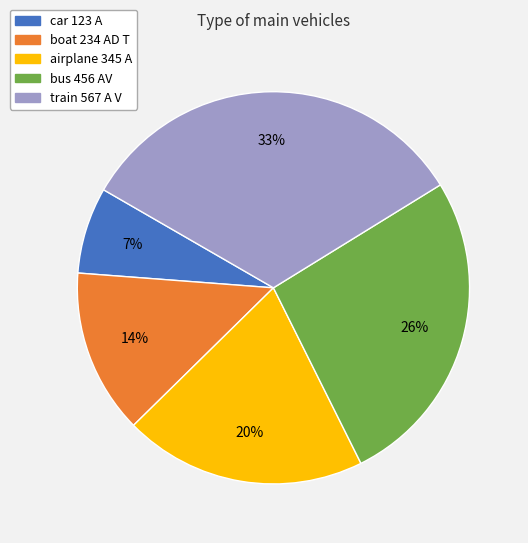

What is the smallest slice in the pie chart?

car 123 A